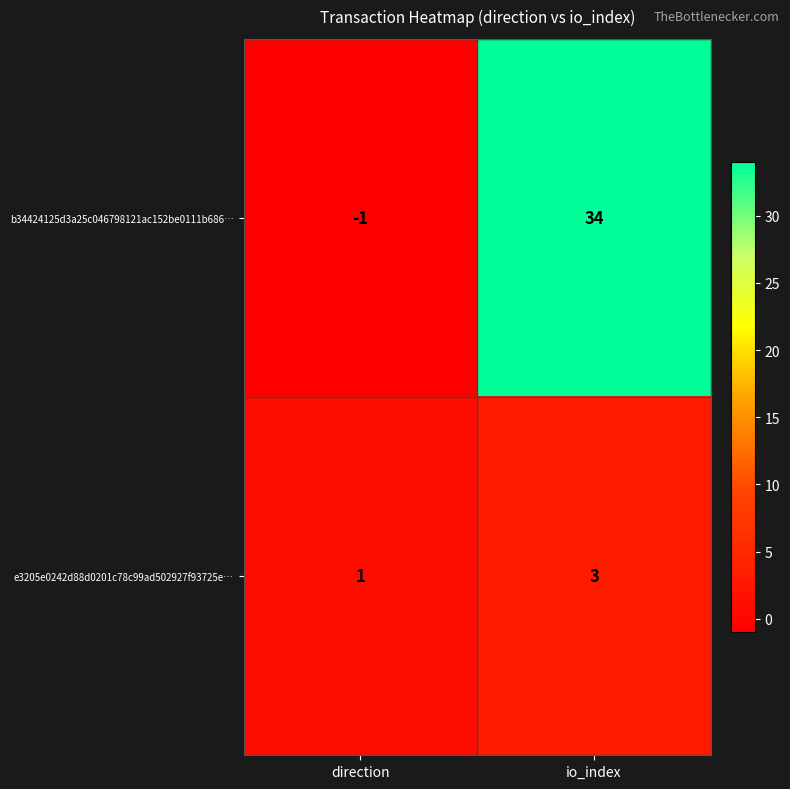

Which series has the largest total across all categories?

b34424125d3a25c046798121ac152be0111b686…